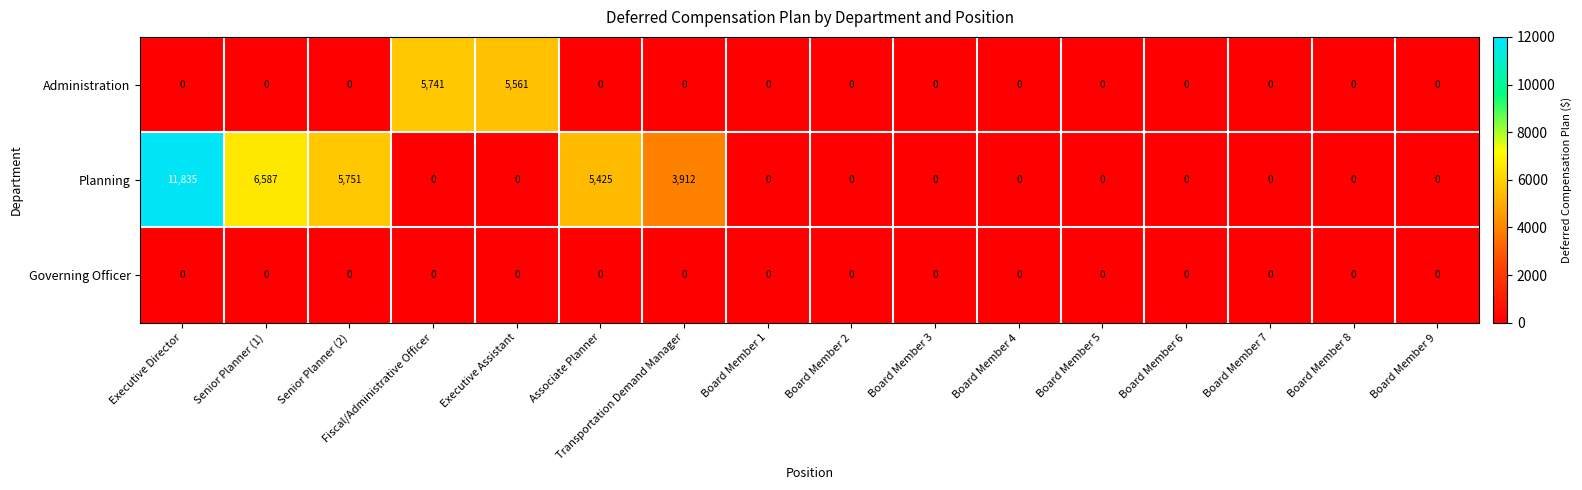

What is the difference between the highest and lowest values at Senior Planner (1)?

6587